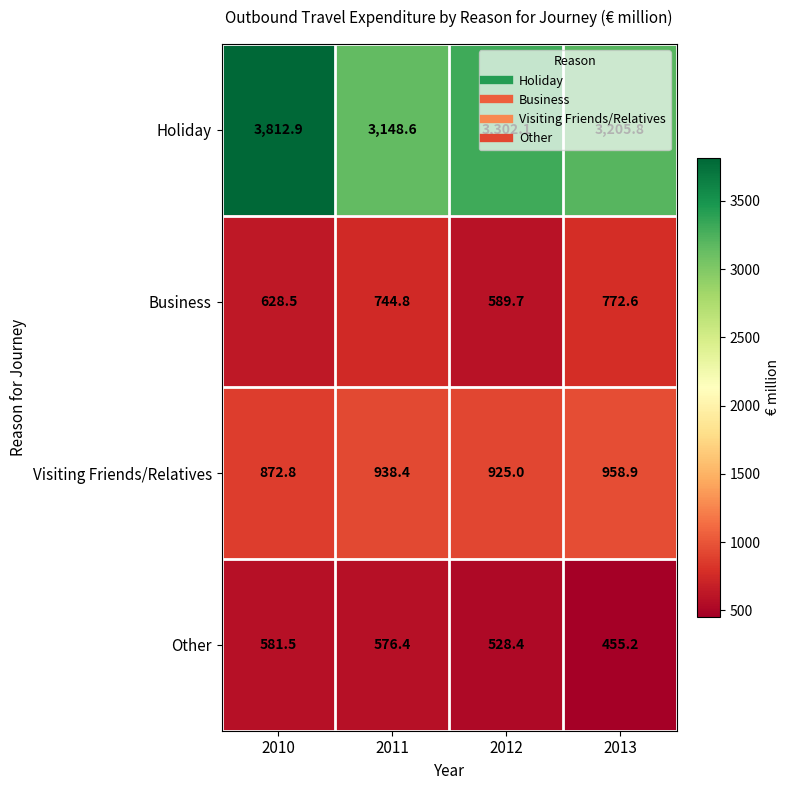

List the series in order of their peak value, lowest first.

Other, Business, Visiting Friends/Relatives, Holiday